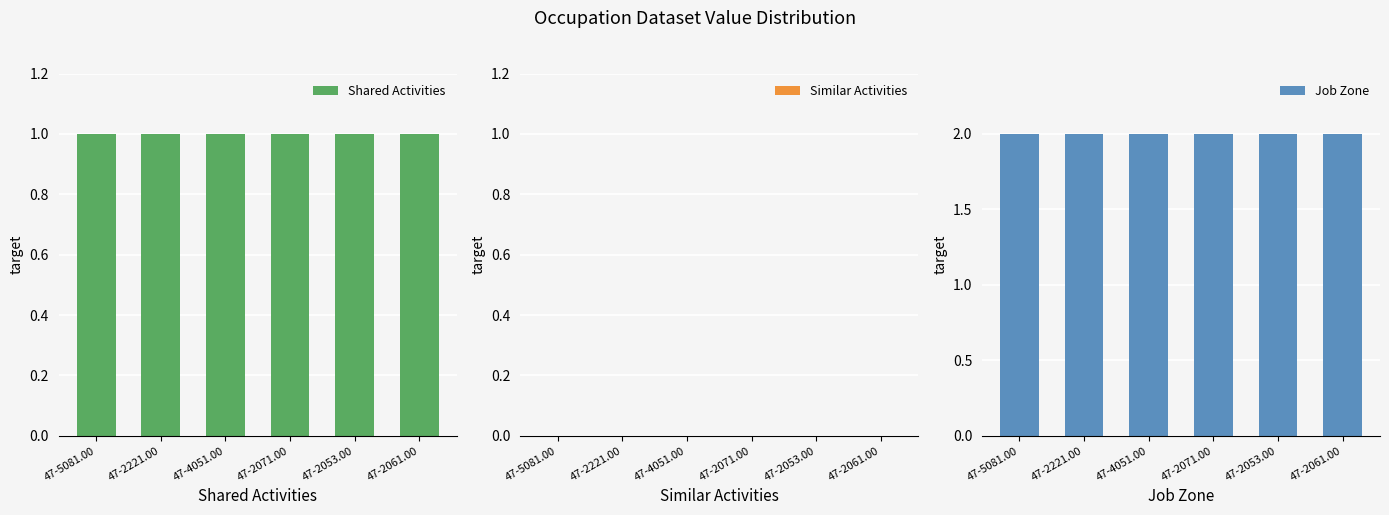

What is the label of the 5th bar from the left?

47-2053.00